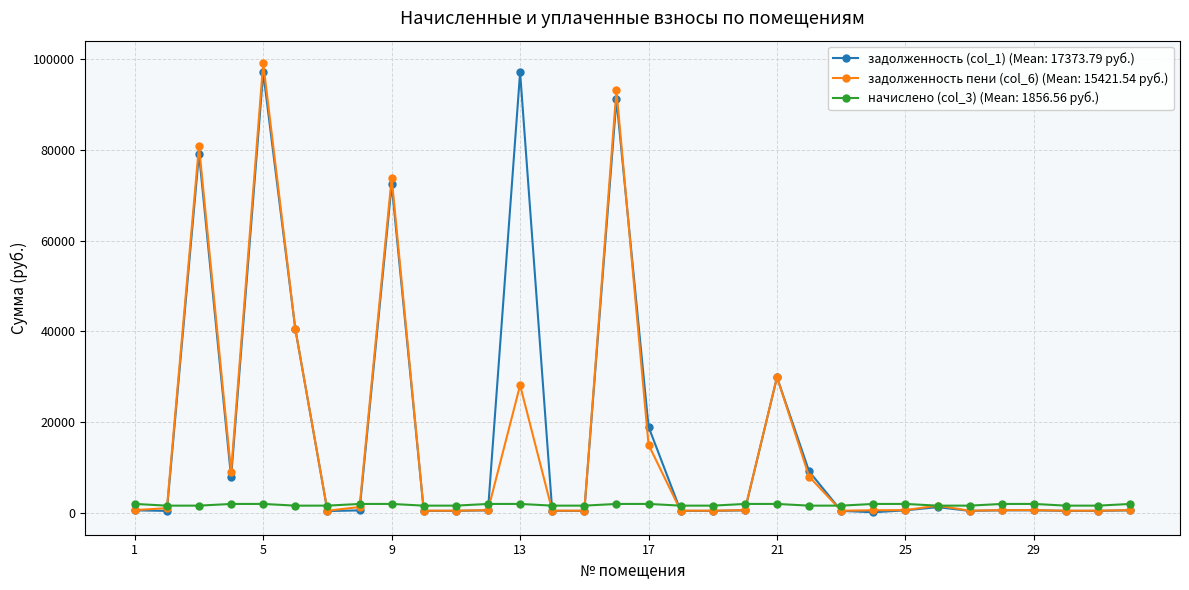

True or false: задолженность (col_1) (Mean: 17373.79 руб.) has more than 2 points higher than both neighbors.

True